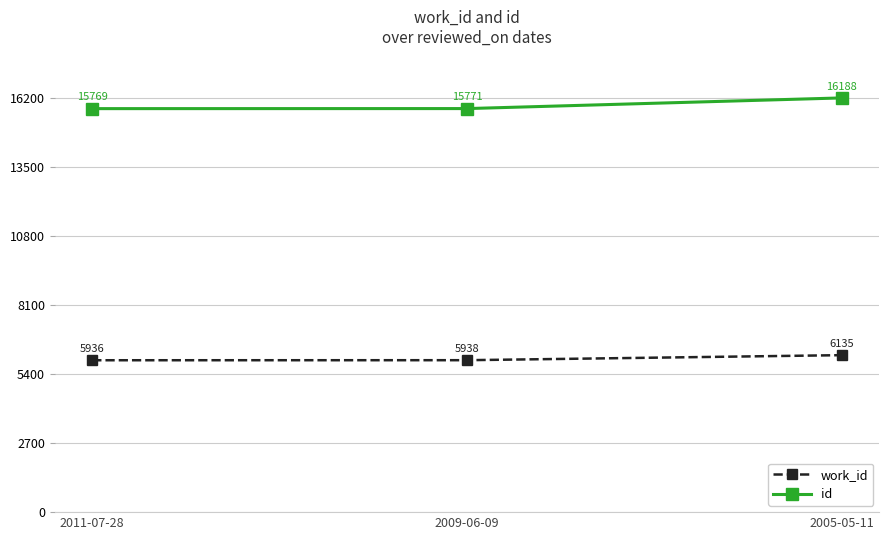

What is the lowest value of the work_id series?

5936